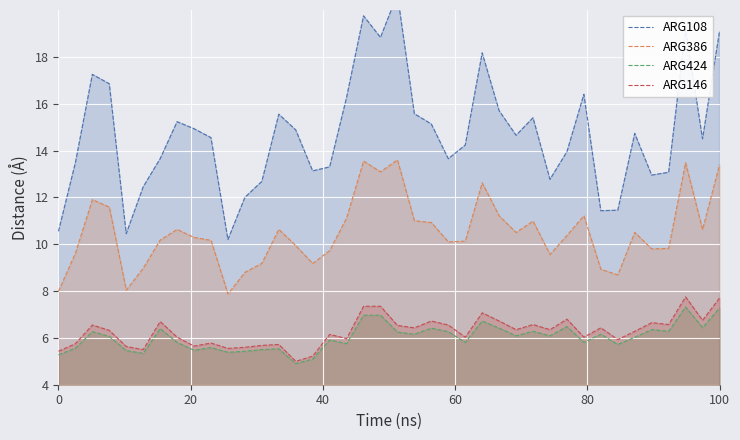

True or false: ARG386 and ARG424 intersect in this chart.

False